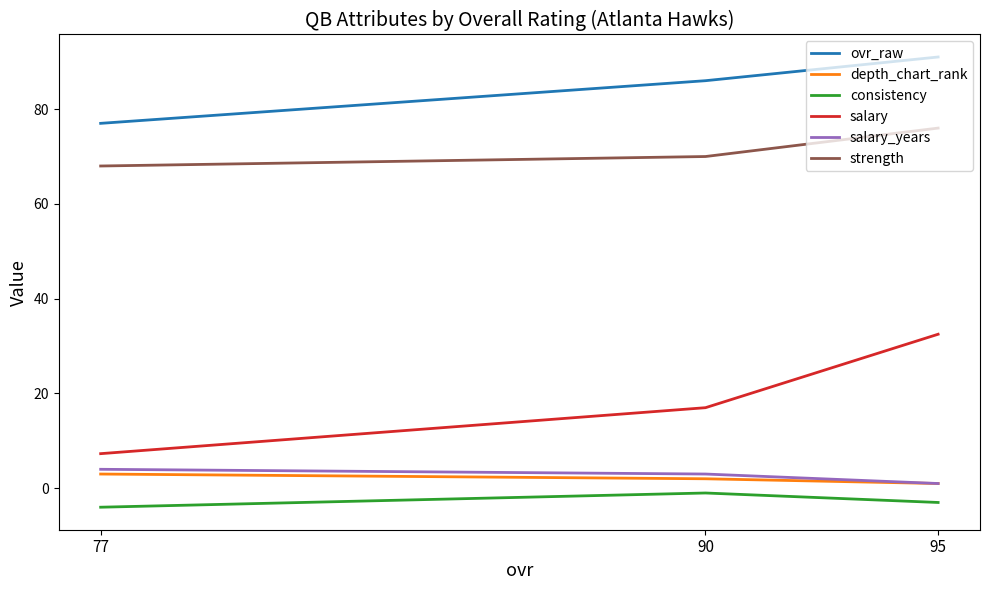

Is it true that consistency equals -1.0 at 77?

False